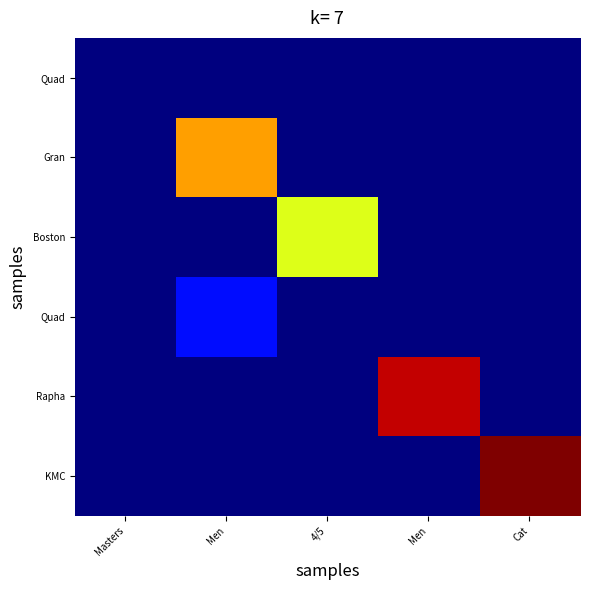

What is the difference between the highest and lowest values at Men?

37